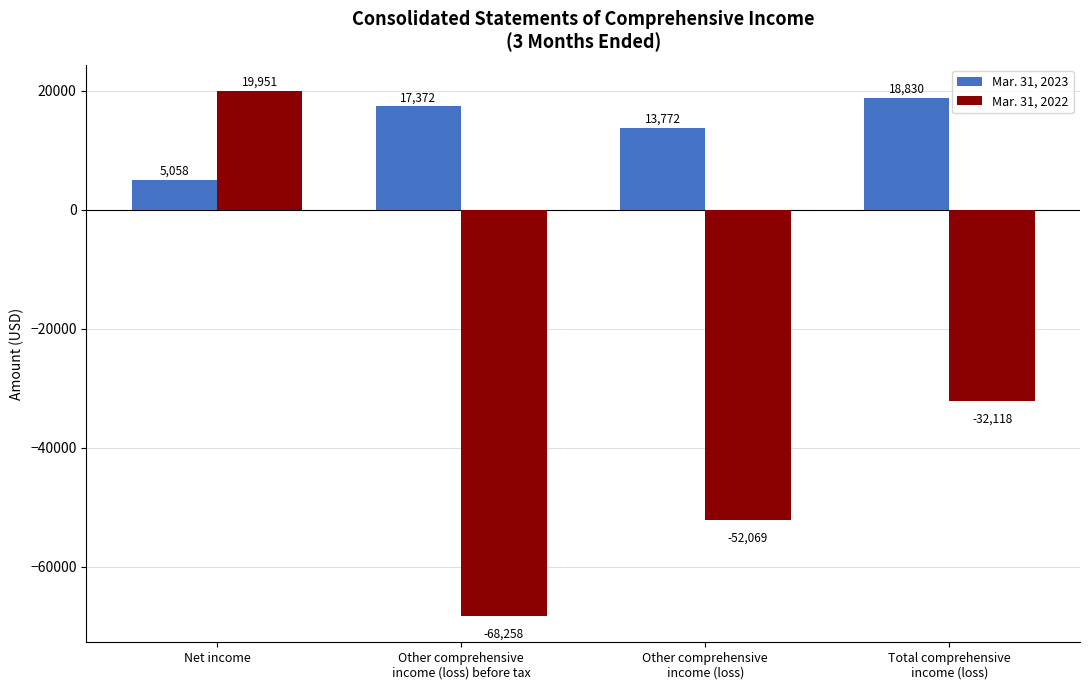

True or false: Mar. 31, 2023 has a value of 30424 at Total comprehensive
income (loss).

False